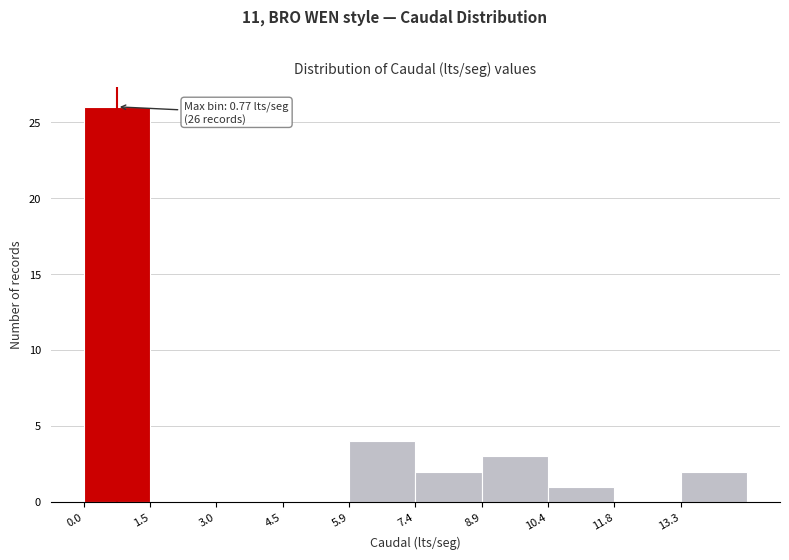

Which range on the x-axis has the tallest bar?

0.0 to 1.6